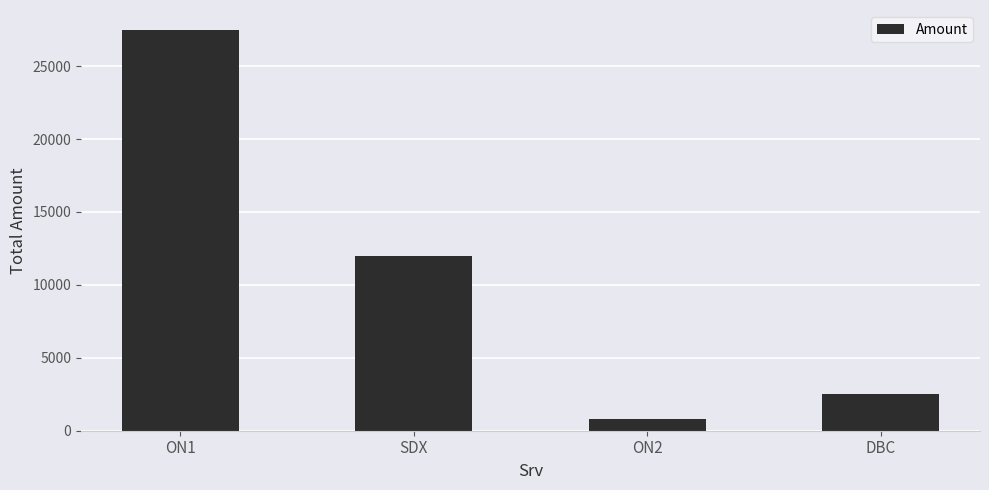

True or false: the data shows 12014.1 at SDX.

True